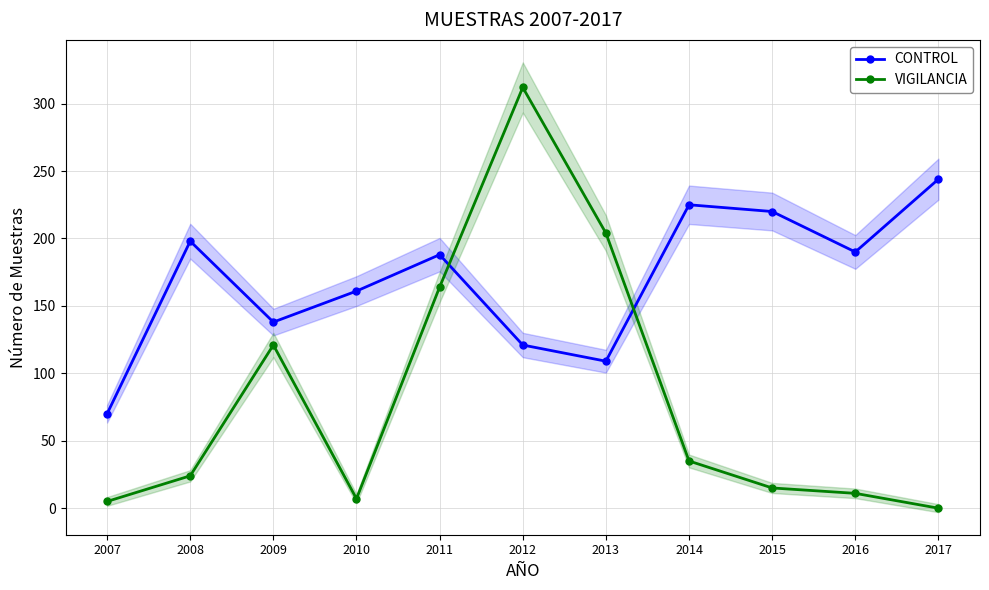

Reading left to right, list all the values displayed in this chart.

CONTROL: 2007=70	2008=198	2009=138	2010=161	2011=188	2012=121	2013=109	2014=225	2015=220	2016=190	2017=244
VIGILANCIA: 2007=5	2008=24	2009=121	2010=7	2011=164	2012=312	2013=204	2014=35	2015=15	2016=11	2017=0